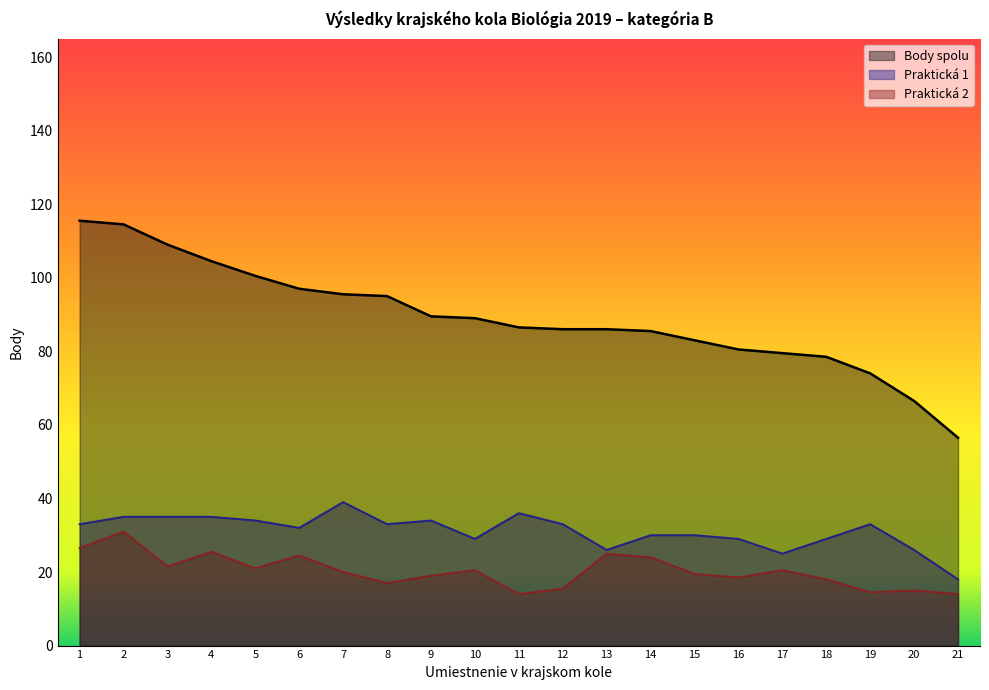

True or false: Praktická 2 and Body spolu cross at least once.

False